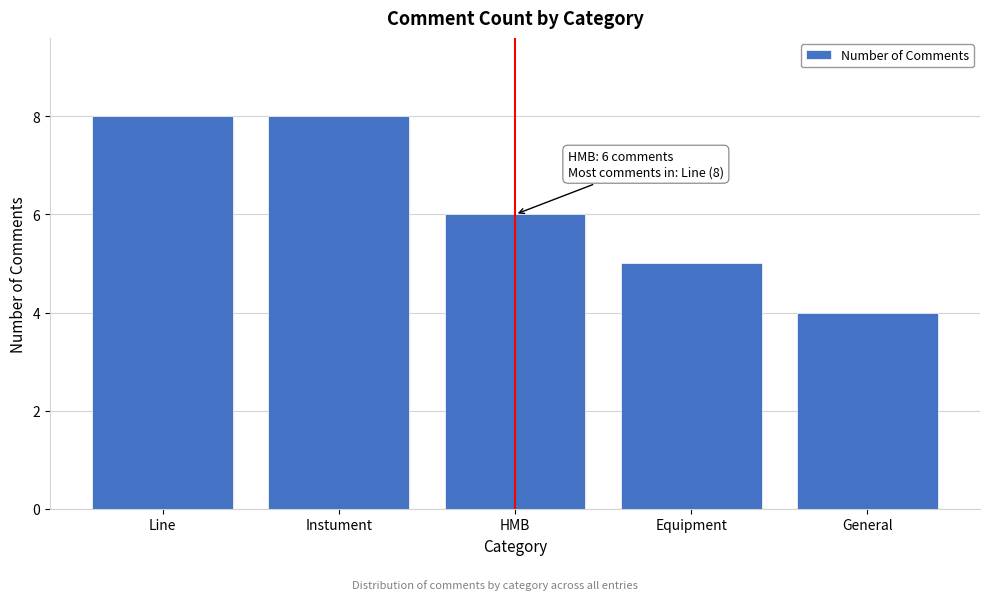

Reading right to left, what are all the values shown in this chart?

General=4	Equipment=5	HMB=6	Instument=8	Line=8